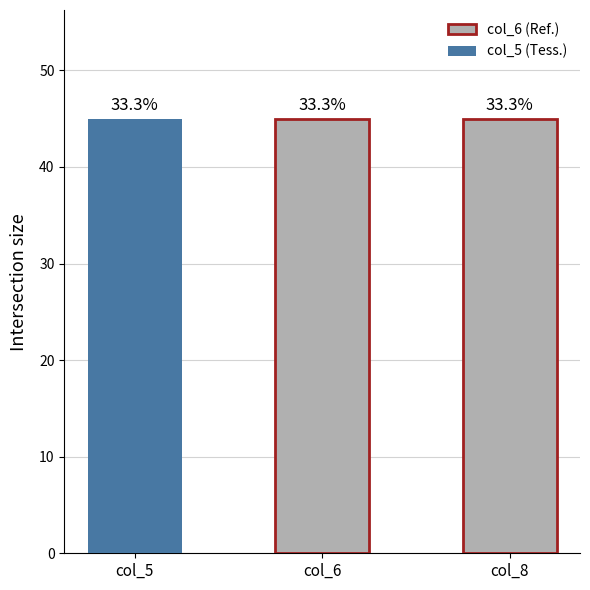

The col_6 series shows 1 at 5. True or false?

False